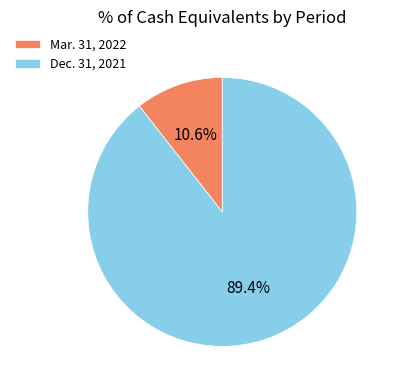

Do Mar. 31, 2022 and Dec. 31, 2021 together represent more than half of the pie?

Yes